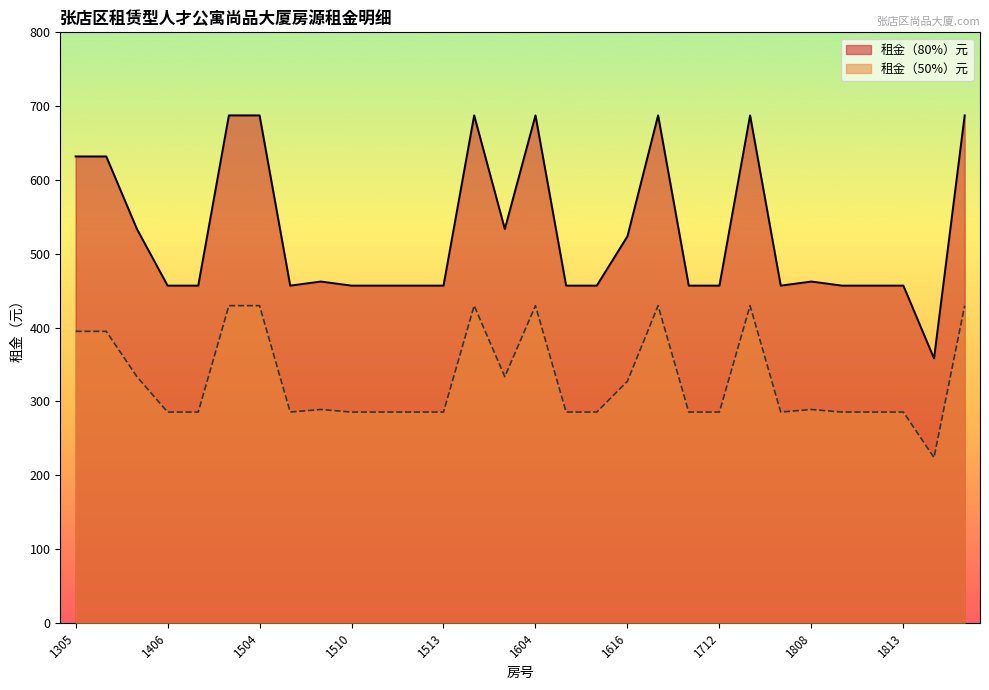

What is the average value of the 租金（50%）元 series?

329.2